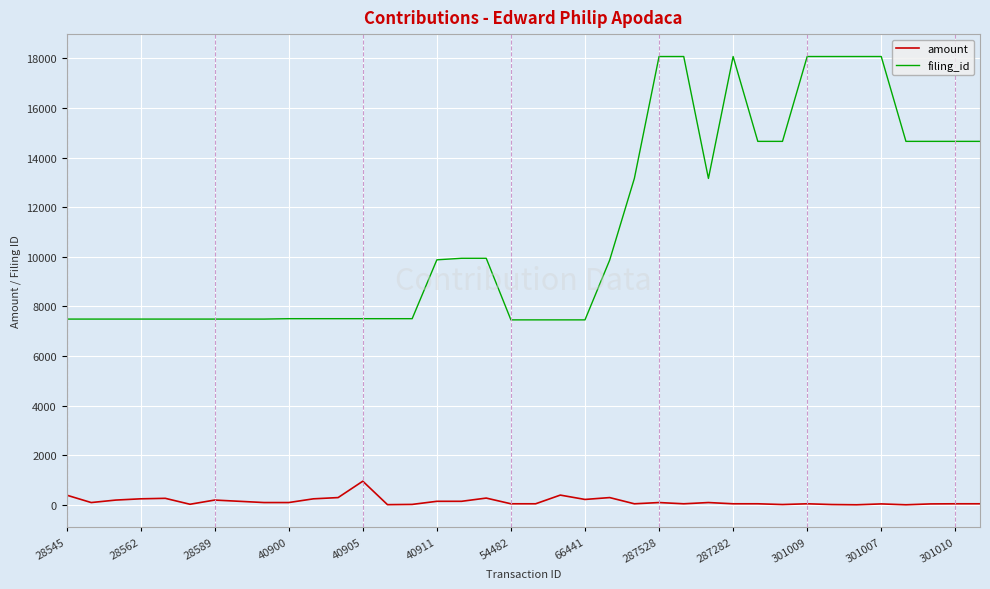

Which series has the widest spread of values?

filing_id